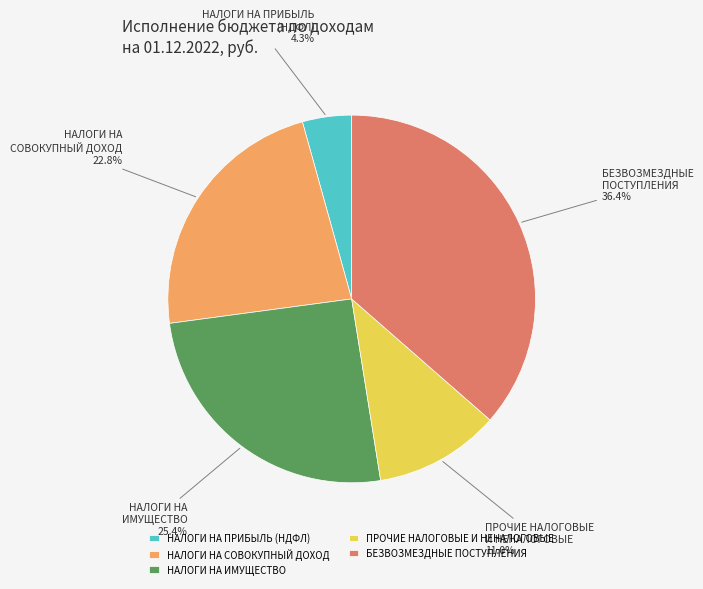

What portion of the pie excludes НАЛОГИ НА ИМУЩЕСТВО?

74.6%